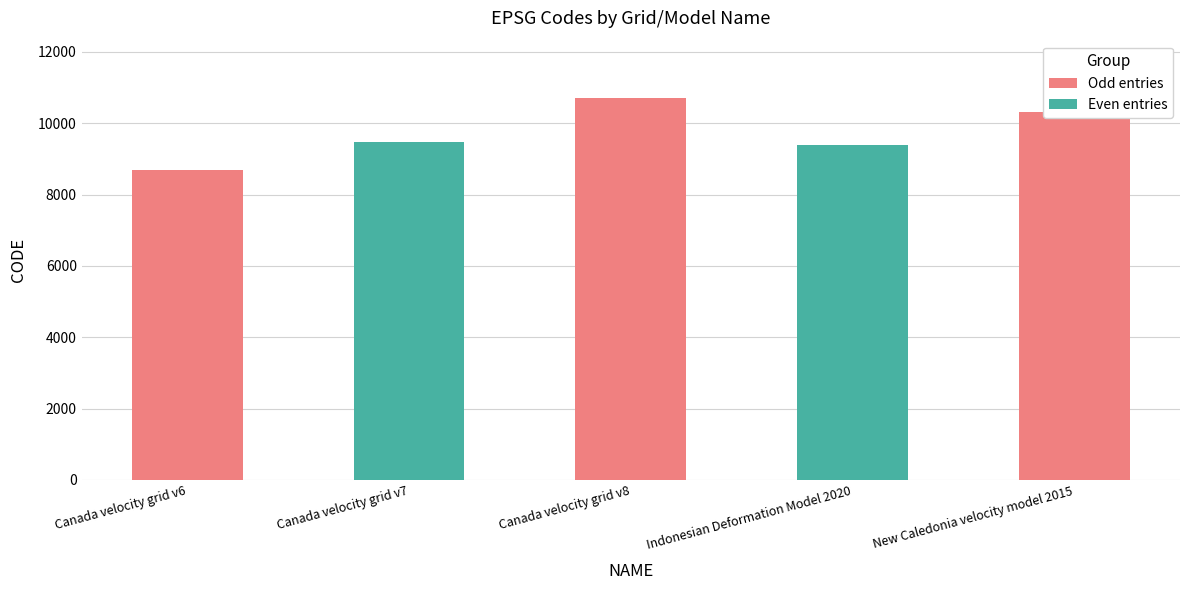

Rank the categories by value from lowest to highest.

Canada velocity grid v6, Indonesian Deformation Model 2020, Canada velocity grid v7, New Caledonia velocity model 2015, Canada velocity grid v8